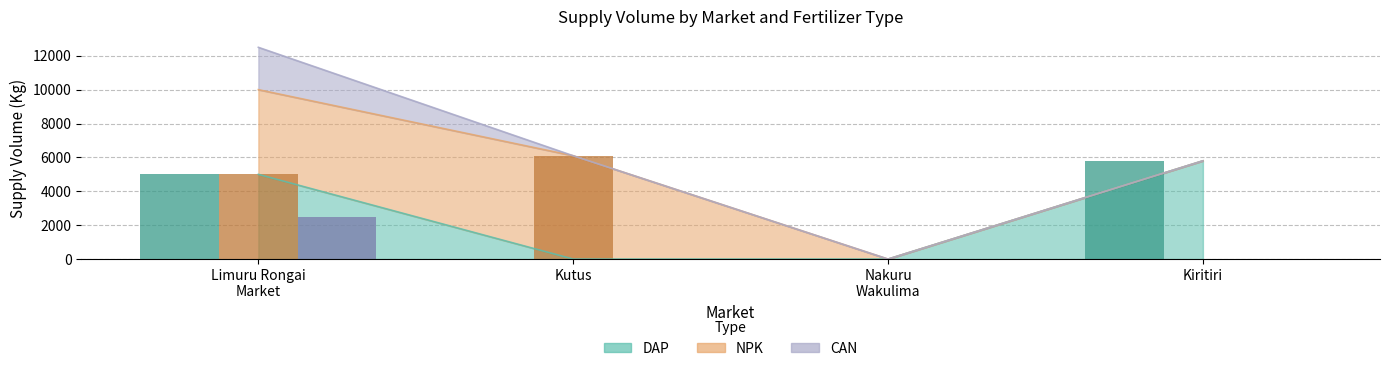

True or false: CAN (bar) has a value of -1584 at Kutus.

False